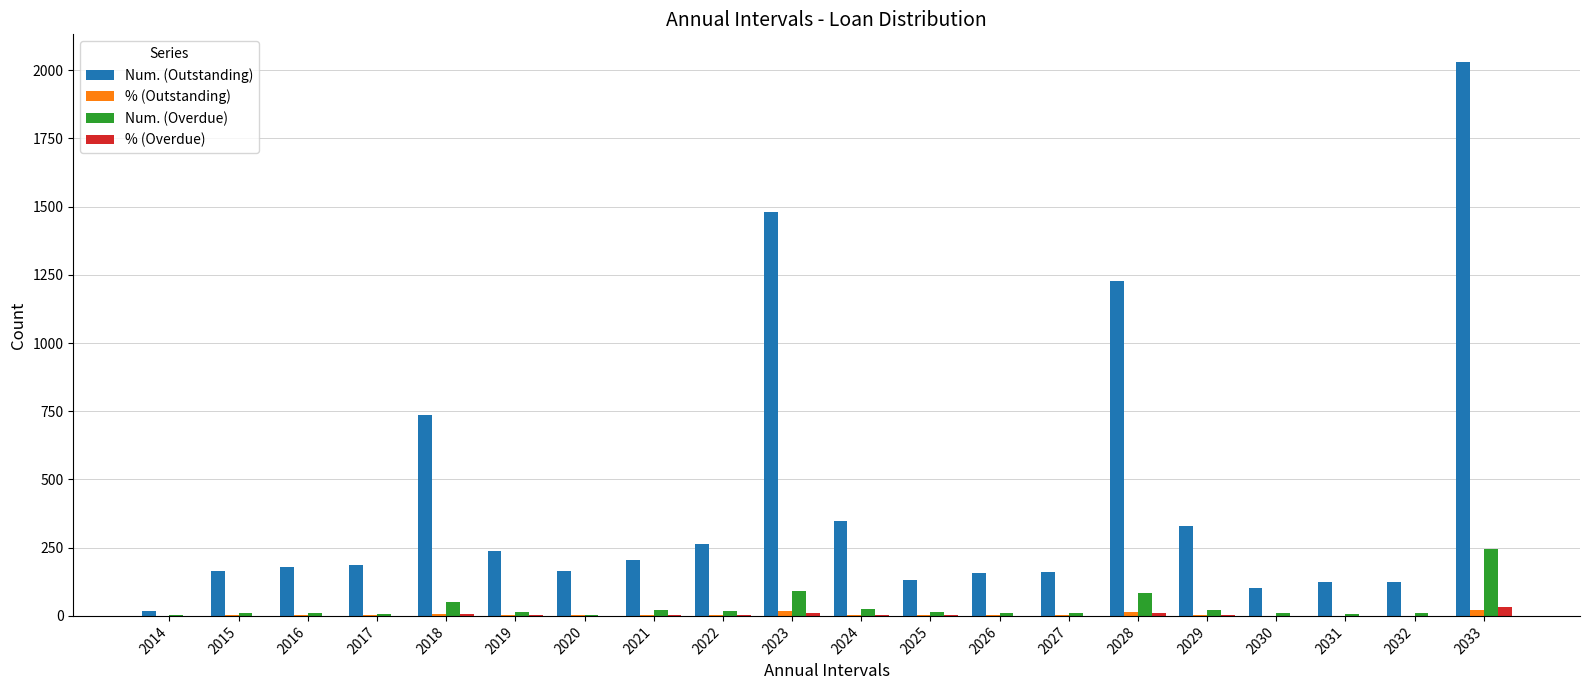

Which series has the largest total across all categories?

Num. (Outstanding)